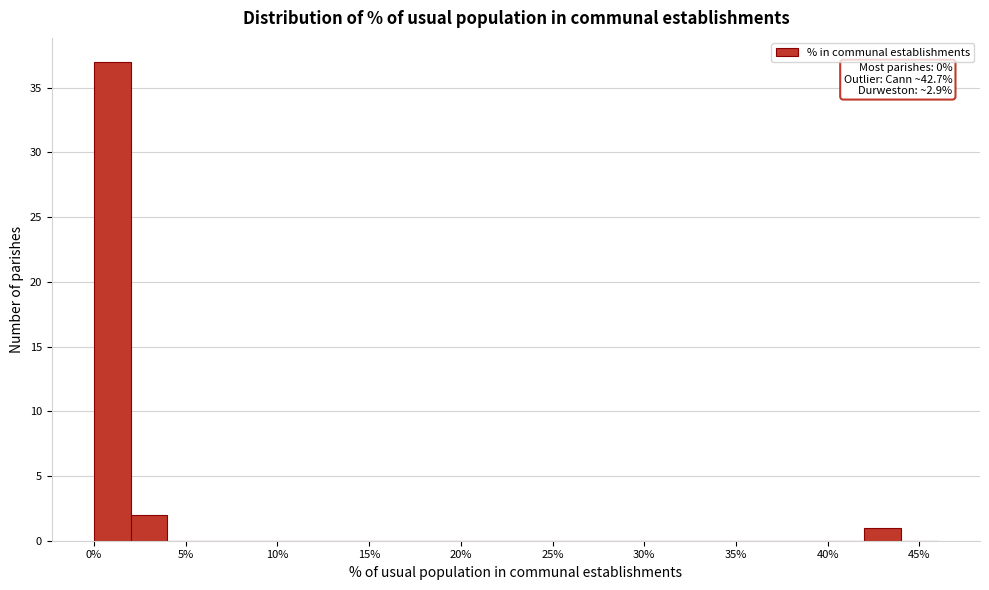

Over which range of the x-axis is the bar tallest?

0 to 2